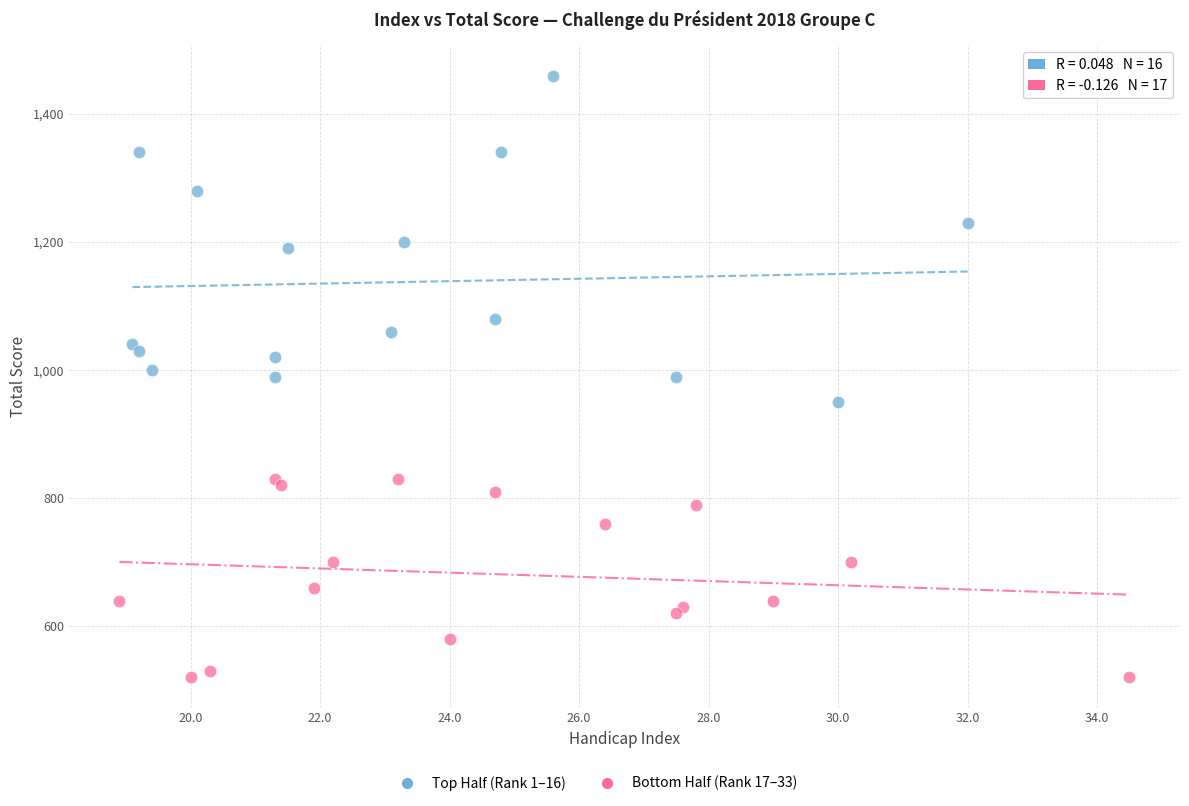

Which series has the widest spread of Y values?

Top Half (Rank 1–16)